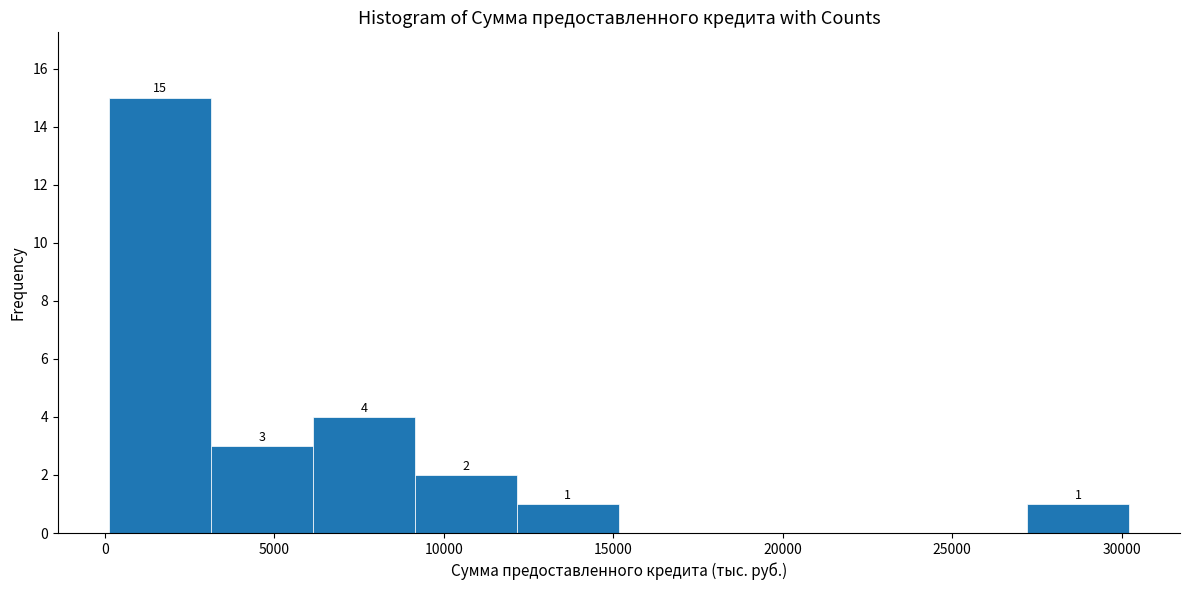

Which range on the x-axis has the tallest bar?

0 to 3000